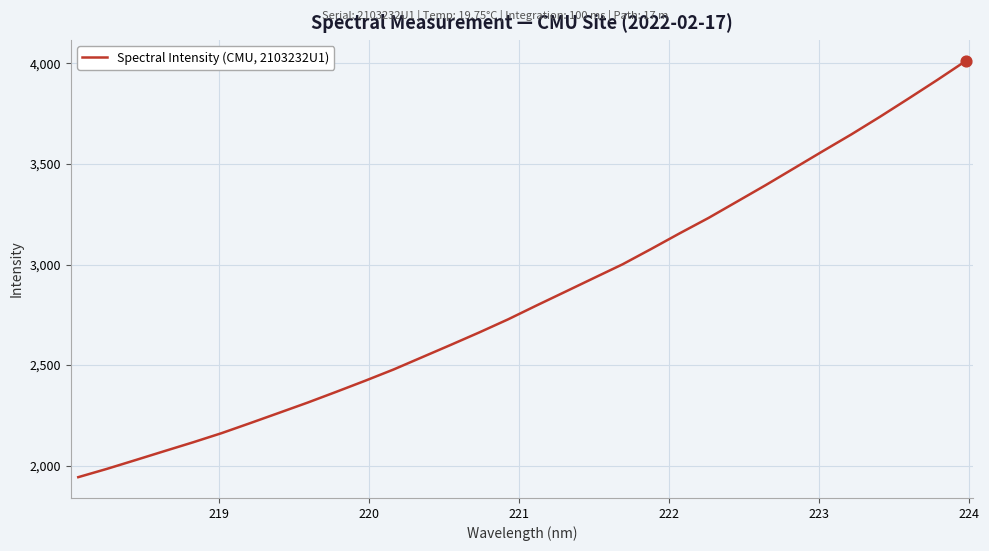

What is the difference between the maximum and minimum values?

2070.9